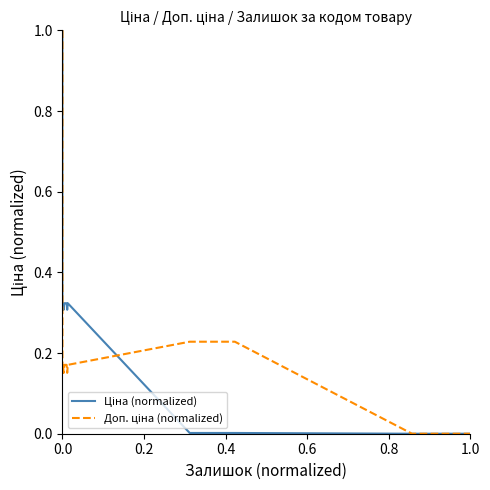

What is the label of the 19th point from the left?

18